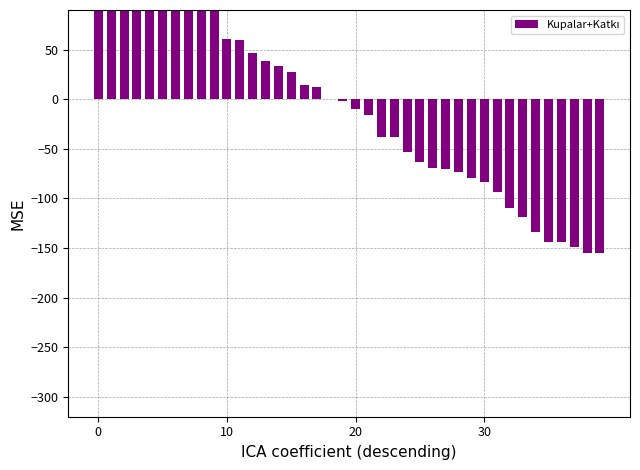

Reading right to left, extract all data points from this chart.

-155.4	-155.1	-149.1	-143.7	-143.5	-133.3	-118.9	-109.6	-93.0	-82.9	-79.2	-73.8	-69.8	-69.6	-63.3	-52.9	-38.5	-38.0	-16.1	-10.2	-1.5	0.6	12.7	14.8	27.3	33.1	38.4	46.9	59.8	60.6	93.7	115.2	116.0	124.3	128.5	146.3	155.8	173.4	201.2	249.0